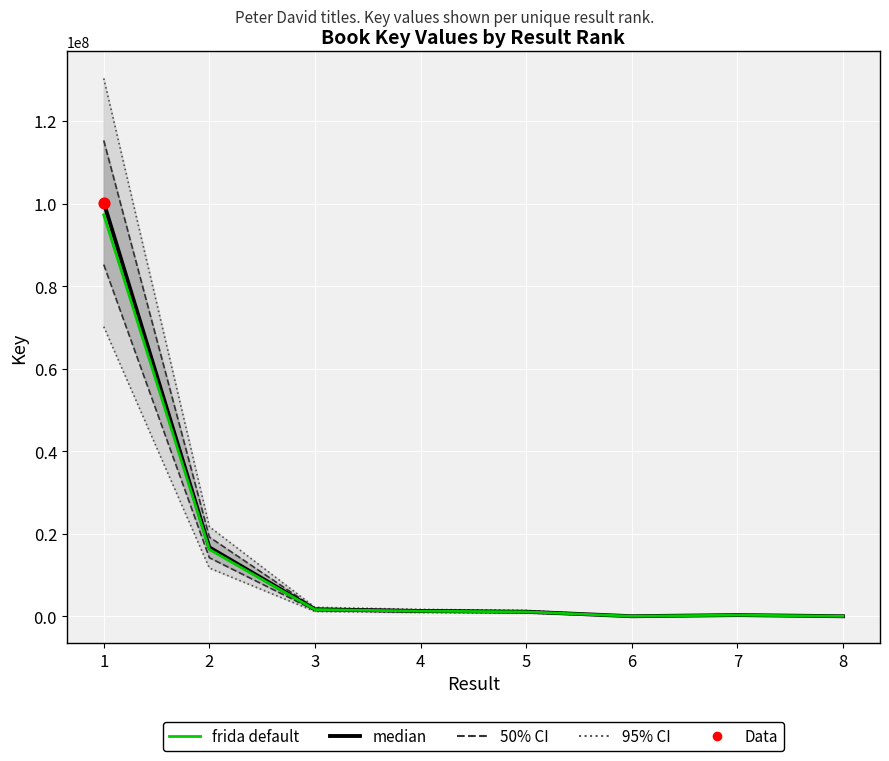

Which series has the largest Y range (max minus min)?

median